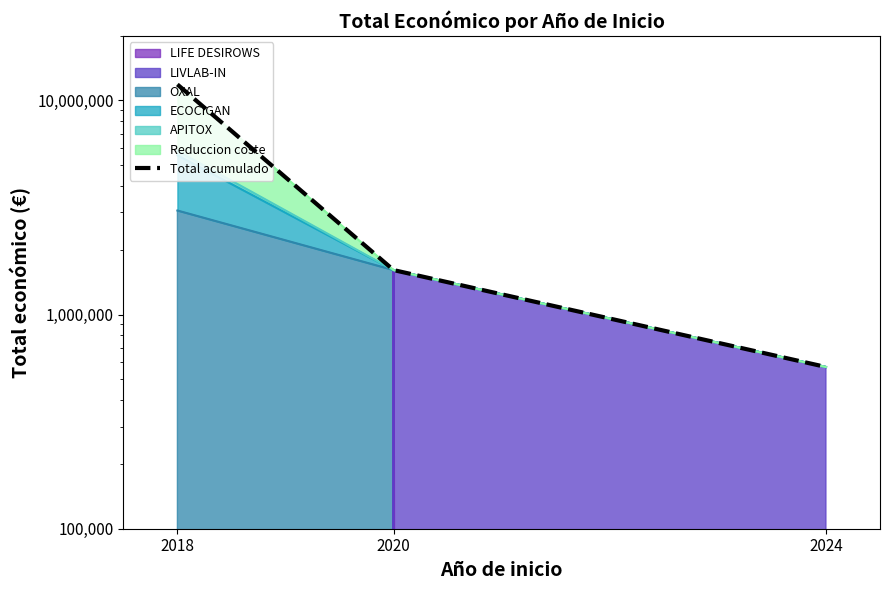

What is the value of the 3rd point from the left?

569416